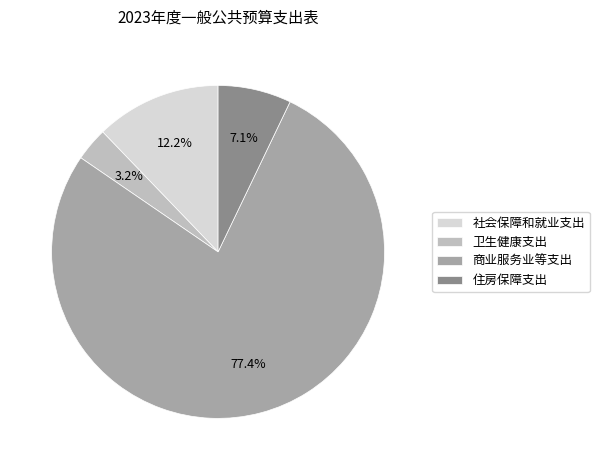

The 社会保障和就业支出 slice represents 2% of the pie. True or false?

False